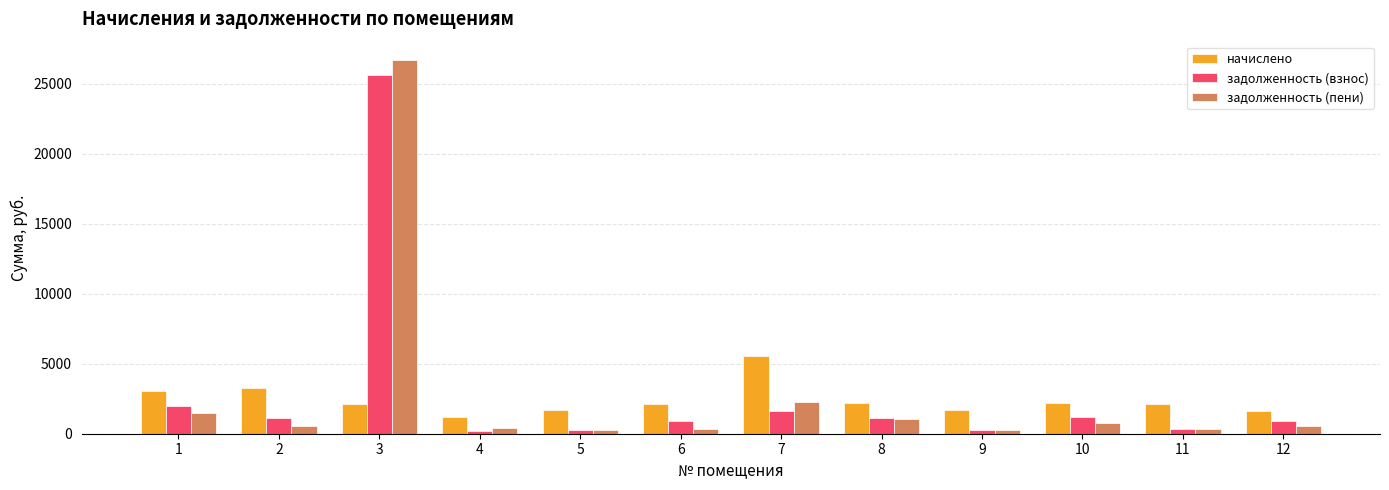

Read the задолженность (взнос) value at 1.

2008.6